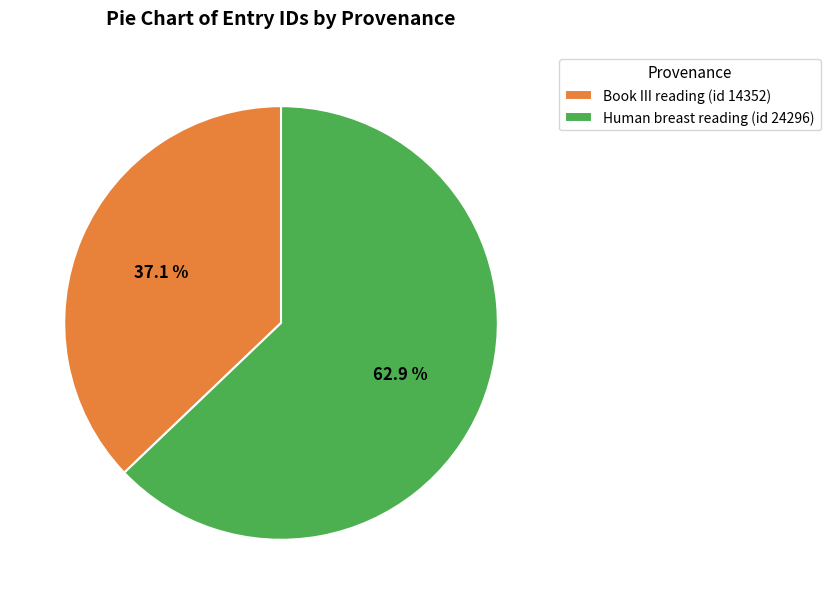

To the nearest percent, what is the difference between the Book III reading (id 14352) and Human breast reading (id 24296) slice percentages?

26%